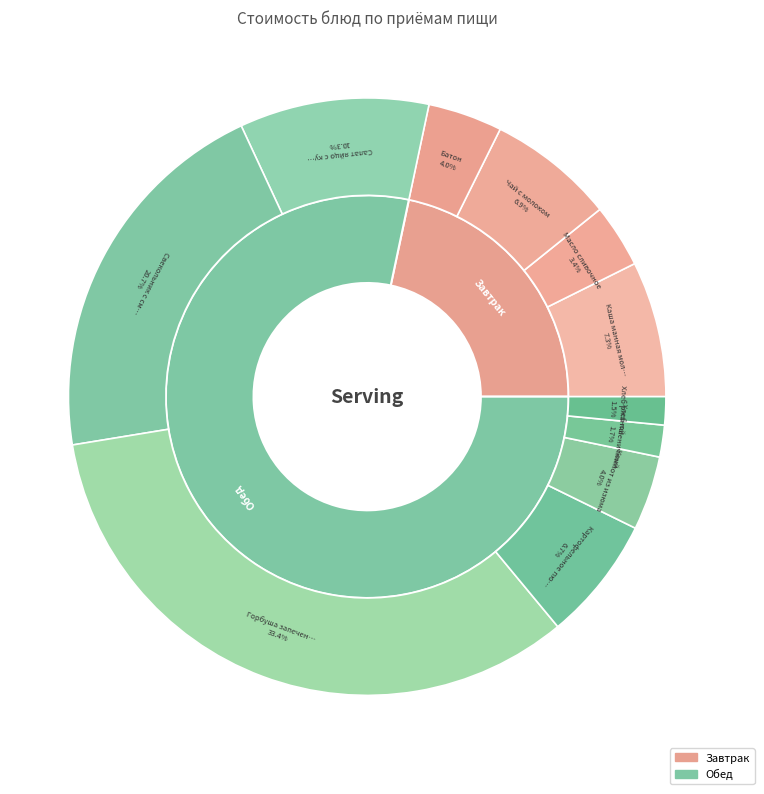

To the nearest percent, what is the difference between the Масло сливочное and Хлеб ржаной slice percentages?

2%